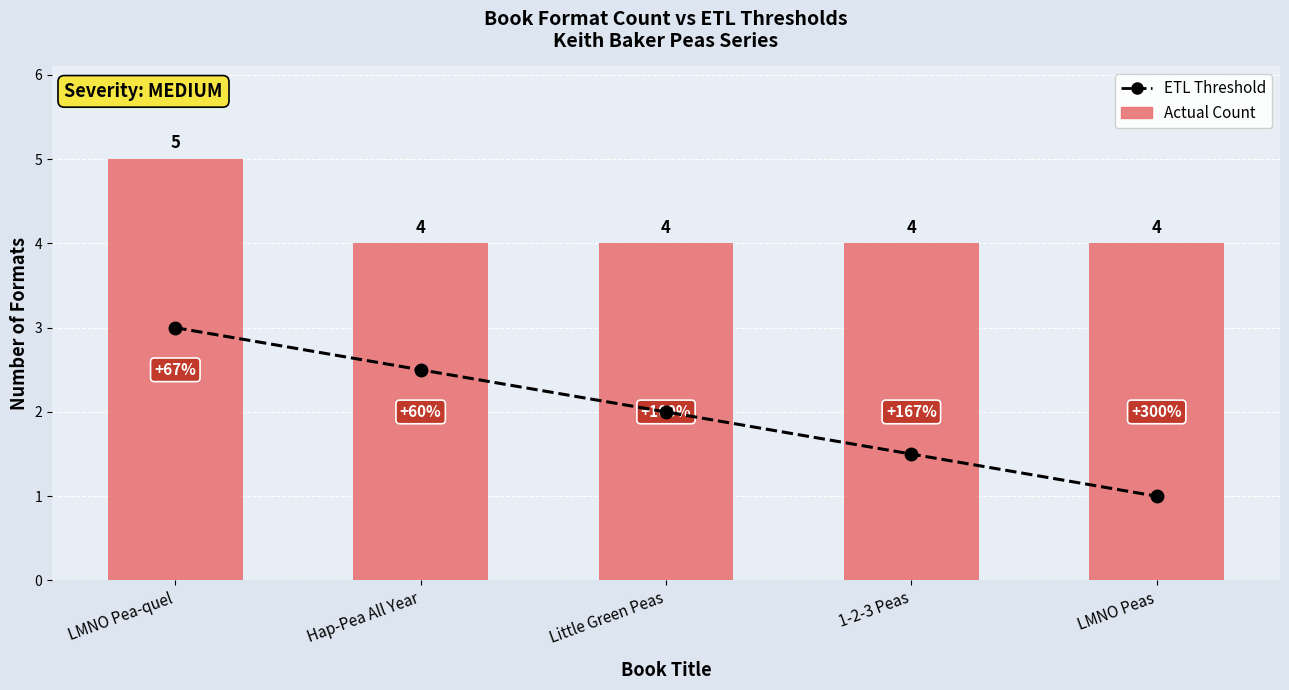

What is the spread (max minus min) of values at Hap-Pea All Year?

1.5